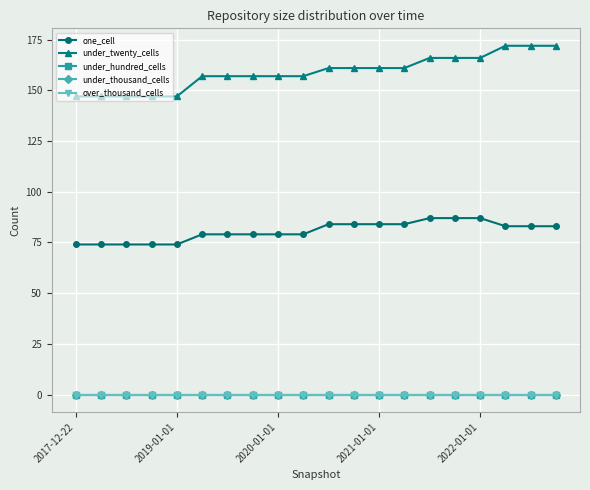

Does the chart have visible grid lines?

Yes